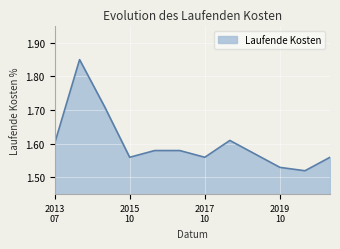

What is the difference between the maximum and minimum values?

0.3